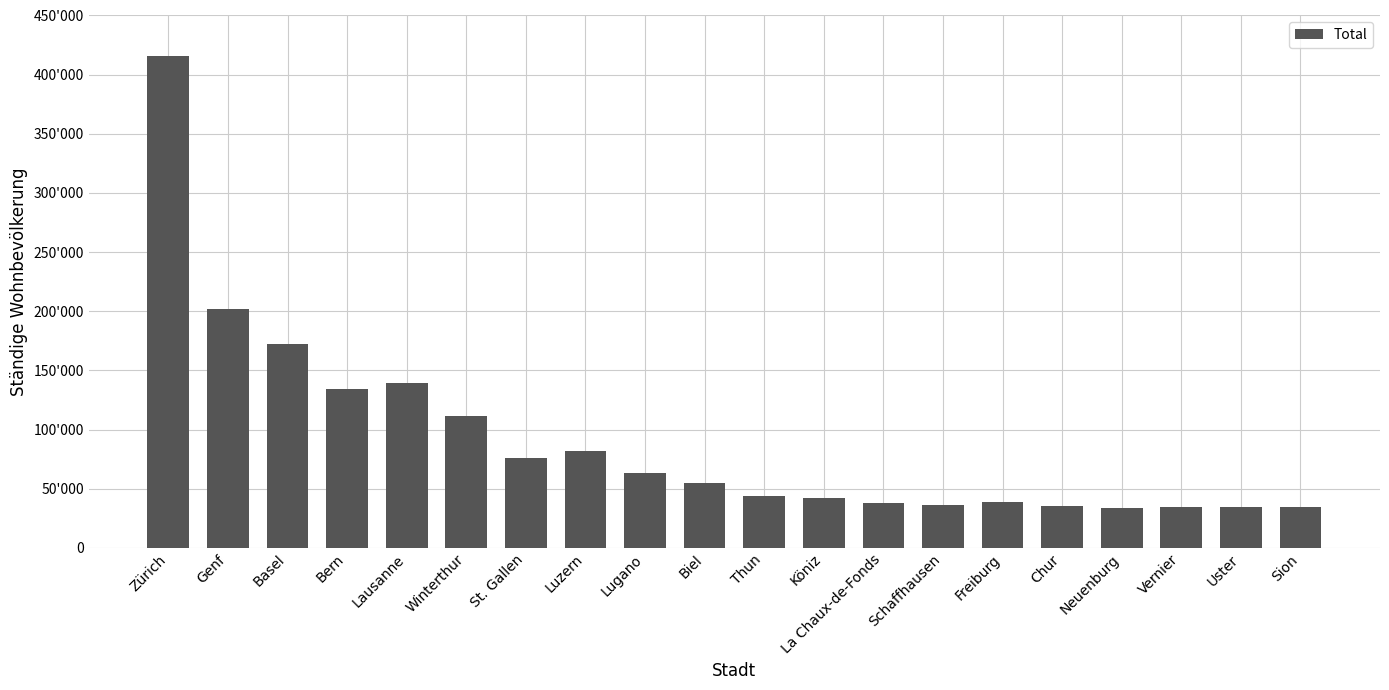

Are the bars horizontal?

No